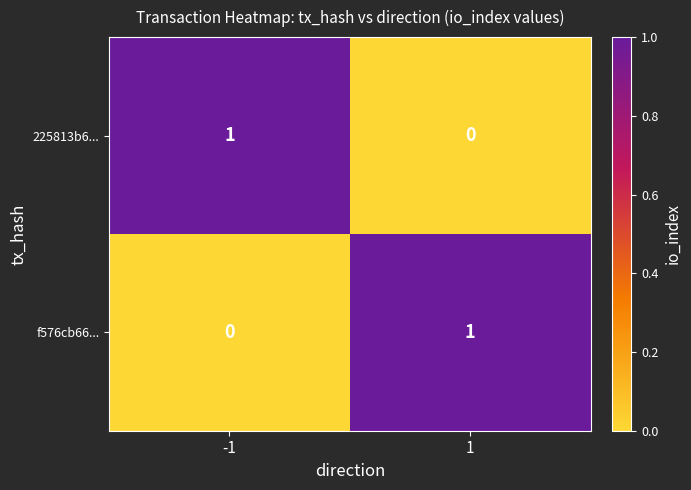

How many distinct data groups are displayed?

2